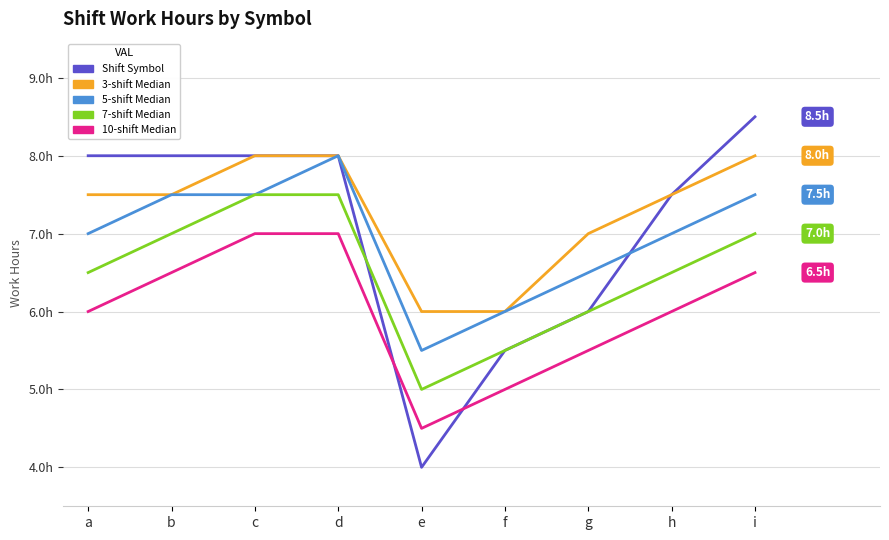

List the labels in order of 3-shift Median value, largest first.

c, d, i, a, b, h, g, e, f